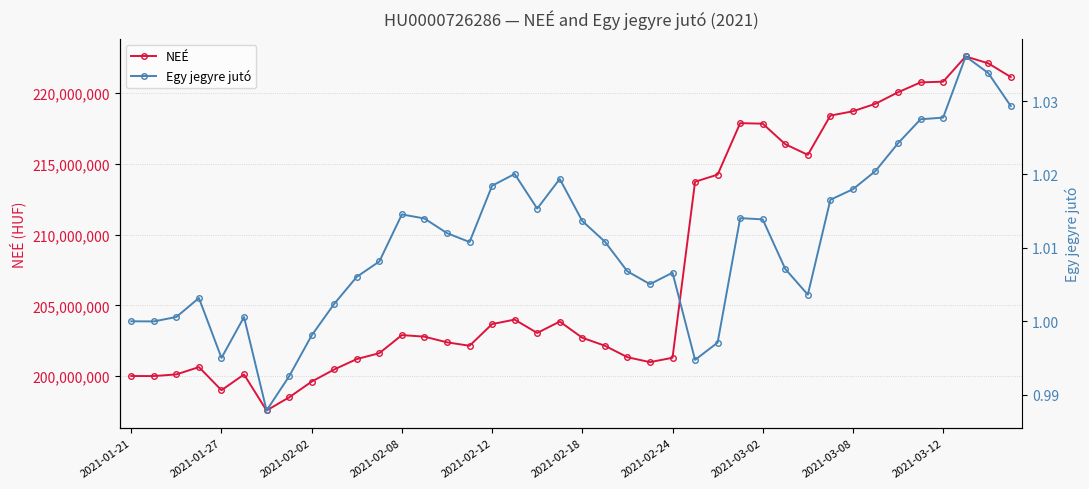

The value of NEÉ at 2021-02-12 is 203672389. True or false?

True